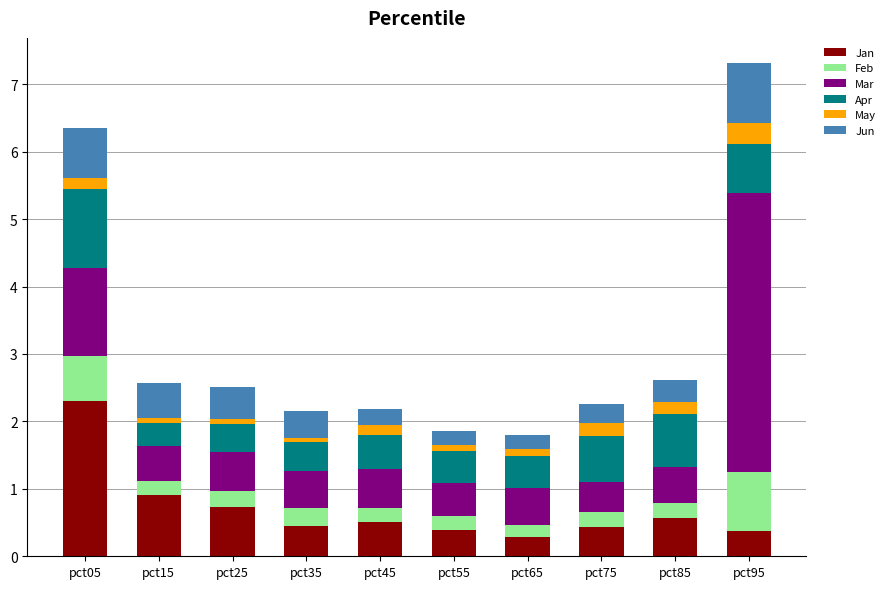

What is the maximum value for Jan?

2.3